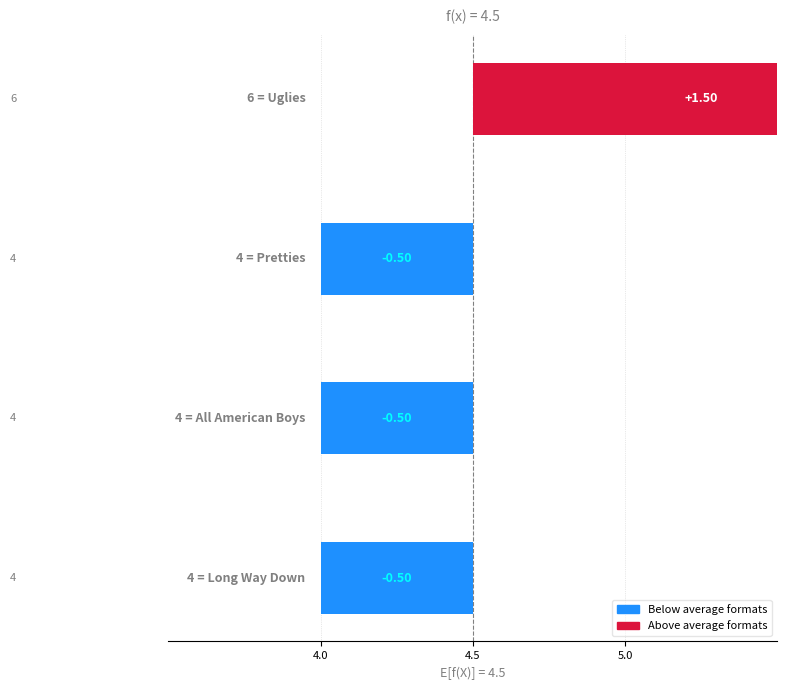

Reading left to right, transcribe all the data shown in this chart.

Long Way Down=4	All American Boys=4	Pretties=4	Uglies=6